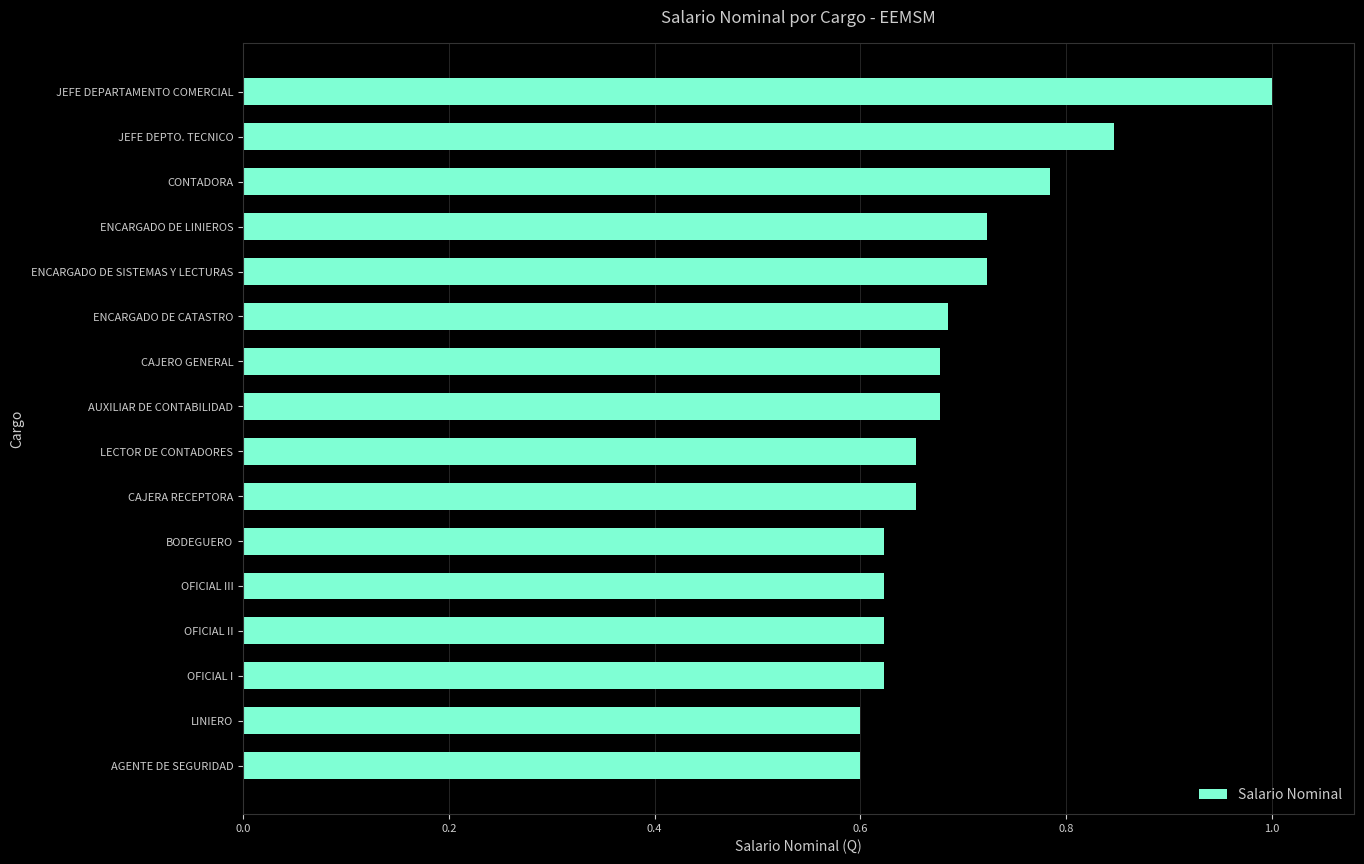

What is the change in value from BODEGUERO to ENCARGADO DE CATASTRO?

+0.1